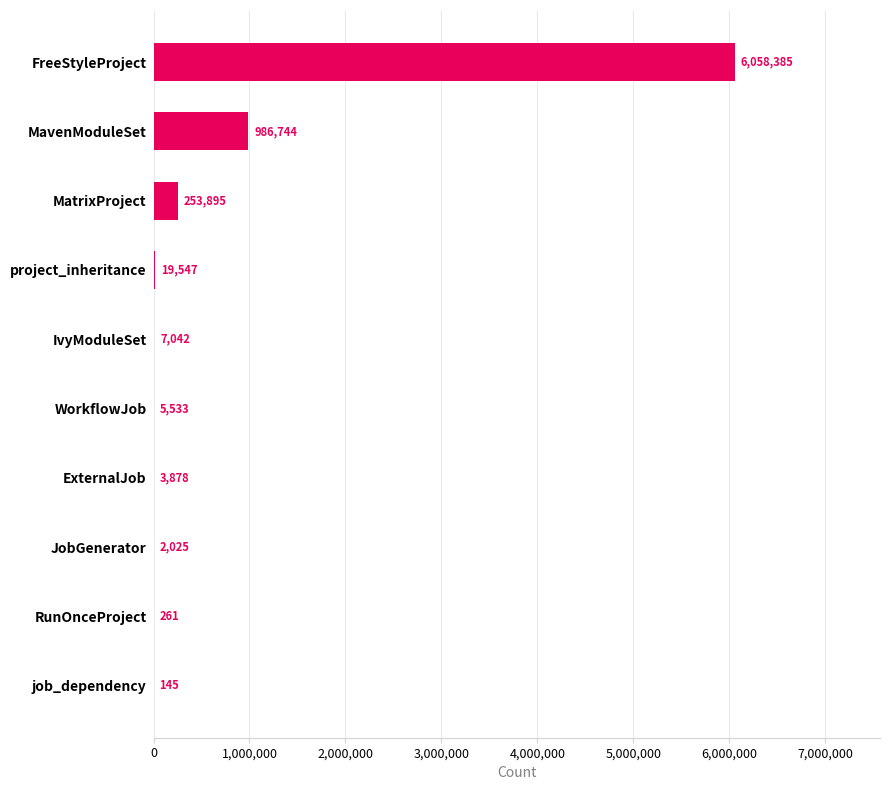

Read the value at MatrixProject, to the nearest 100.

253900